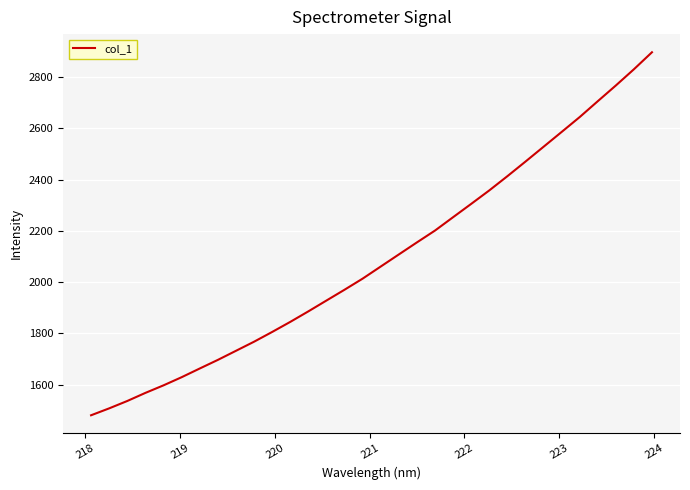

What is the smallest value displayed?

1480.5